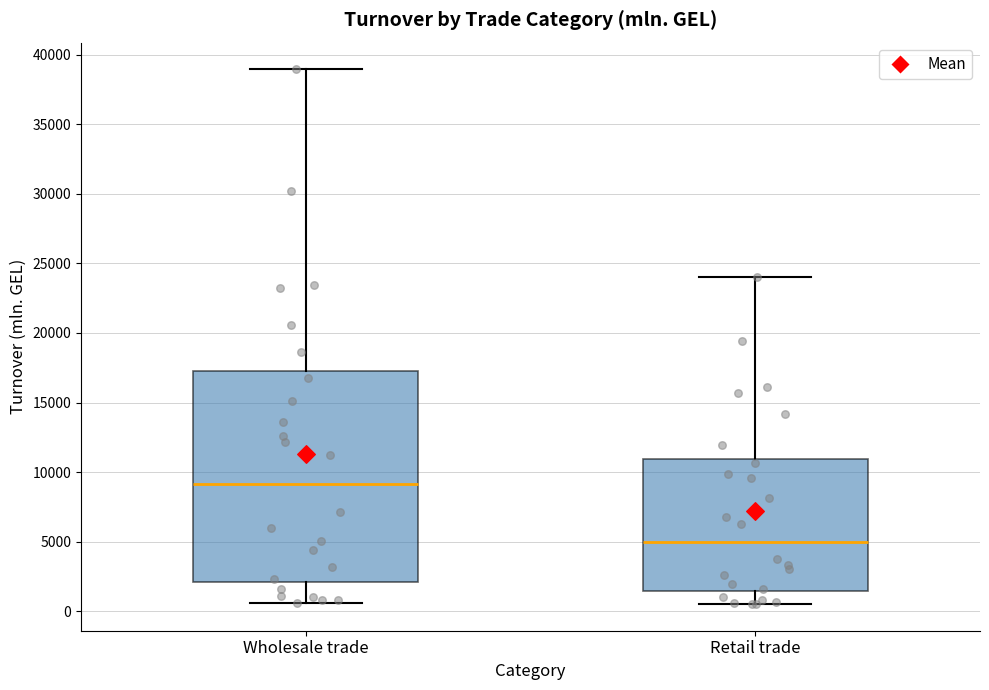

Comparing the boxes themselves (not the whiskers), which one is the tallest?

Wholesale trade